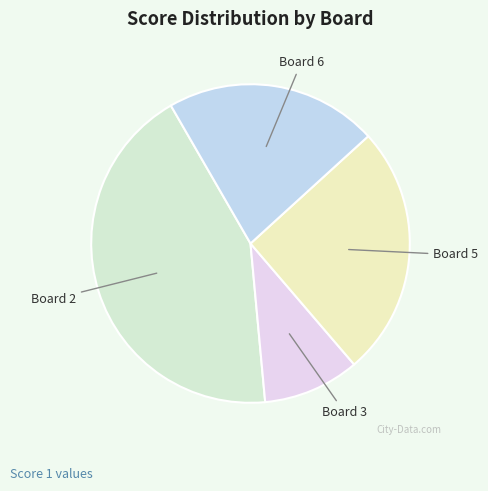

Which category has the smallest portion of the pie?

Board 3